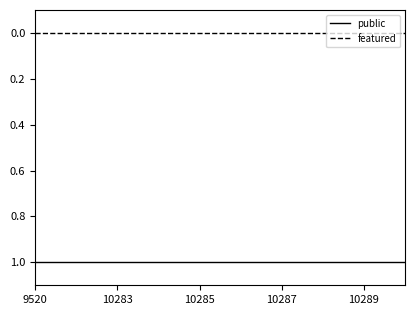

Rank the series by their average value, from highest to lowest.

public, featured